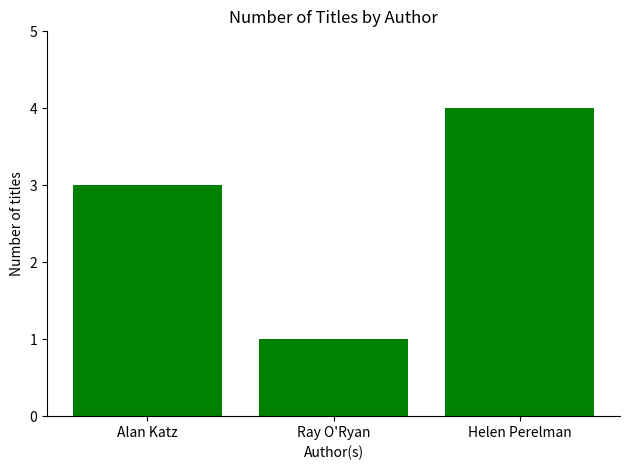

Which has a higher value, Ray O'Ryan or Helen Perelman?

Helen Perelman